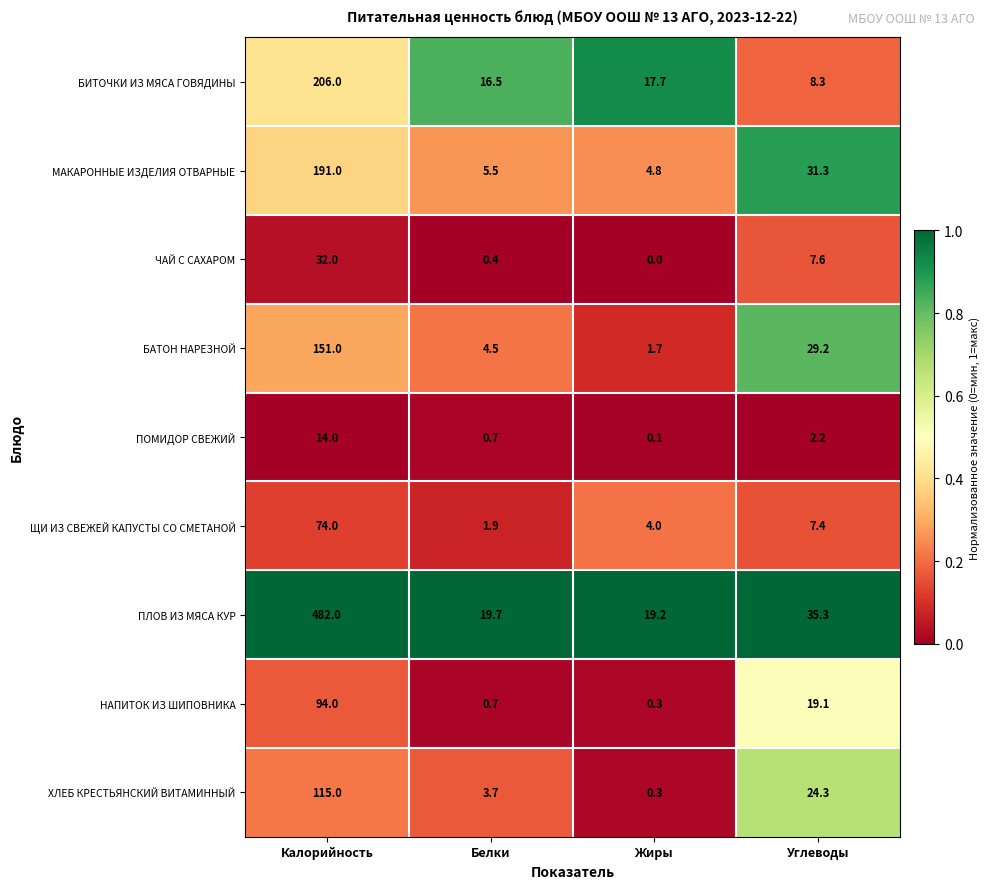

What is the spread (max minus min) of values at Калорийность?

468.0